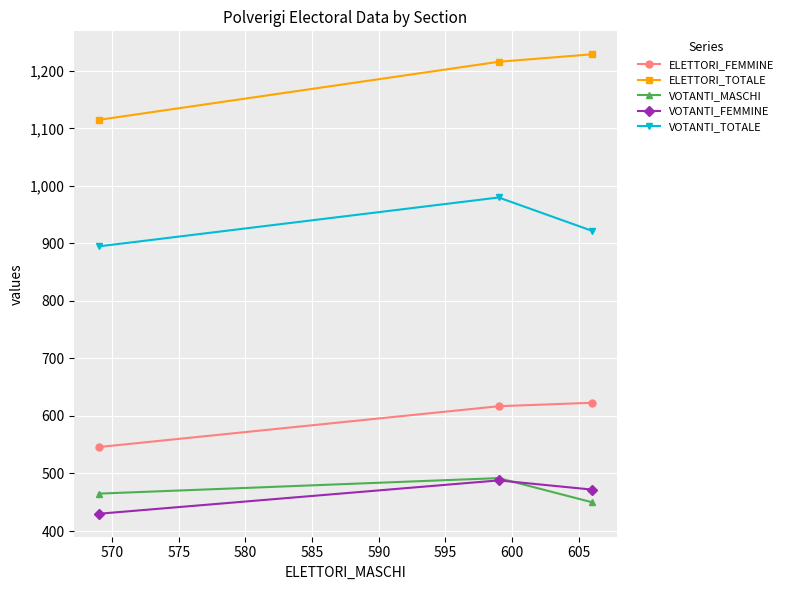

What is the value of the ELETTORI_FEMMINE point at the 1st from the left?

546